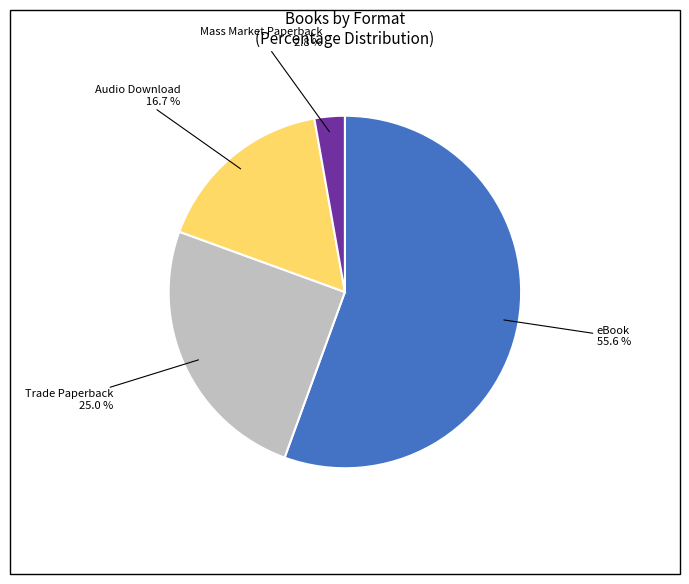

The eBook slice represents 61% of the pie. True or false?

False